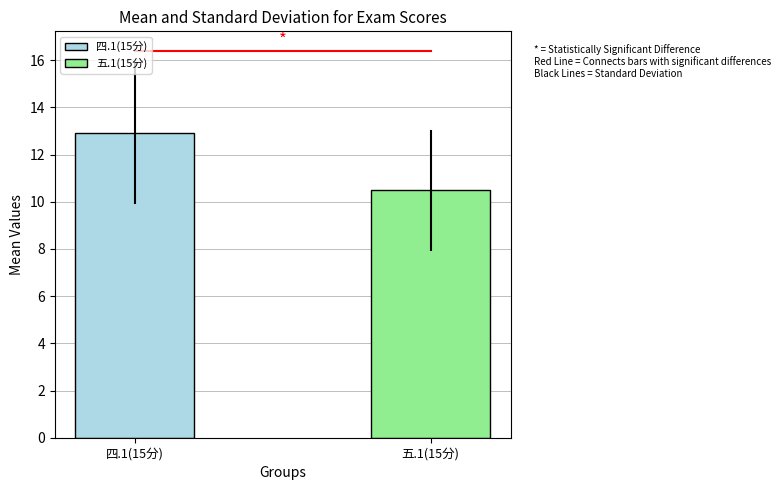

Rank the series by their maximum value, from lowest to highest.

五.1(15分), 四.1(15分)